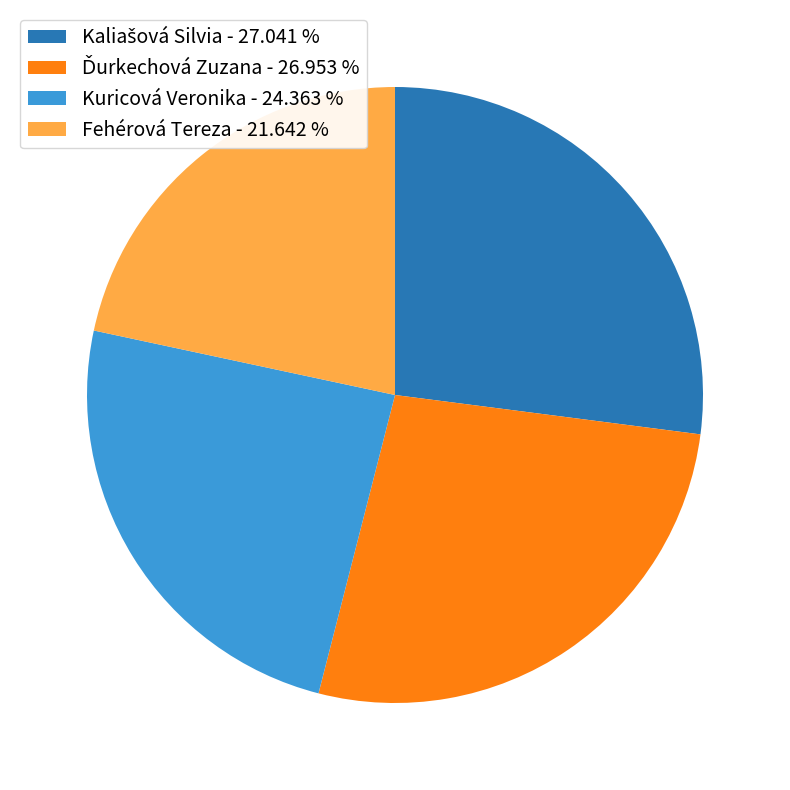

Is there a majority slice in this chart?

No